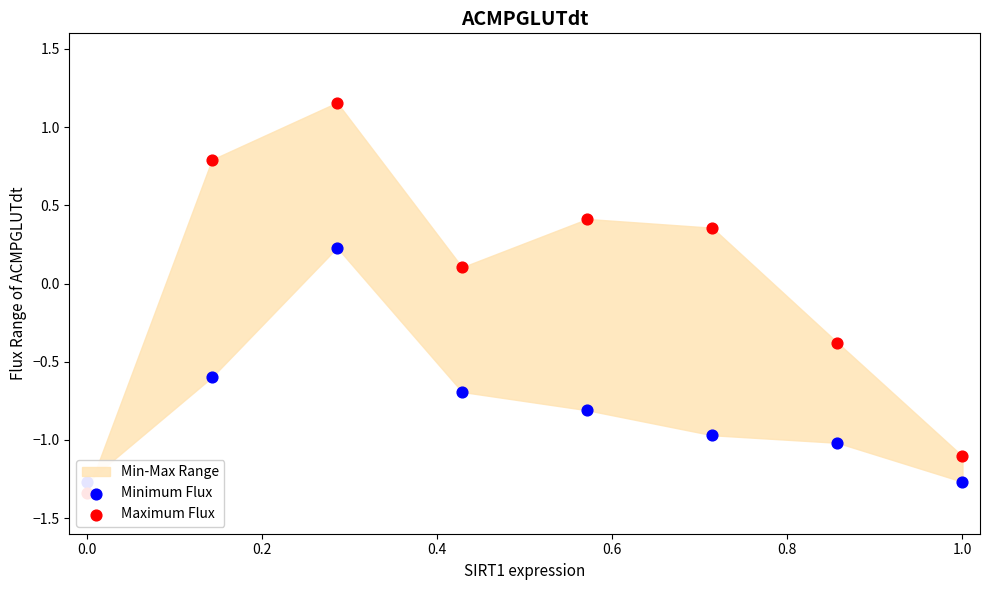

Which series has the largest total across all categories?

Maximum Flux